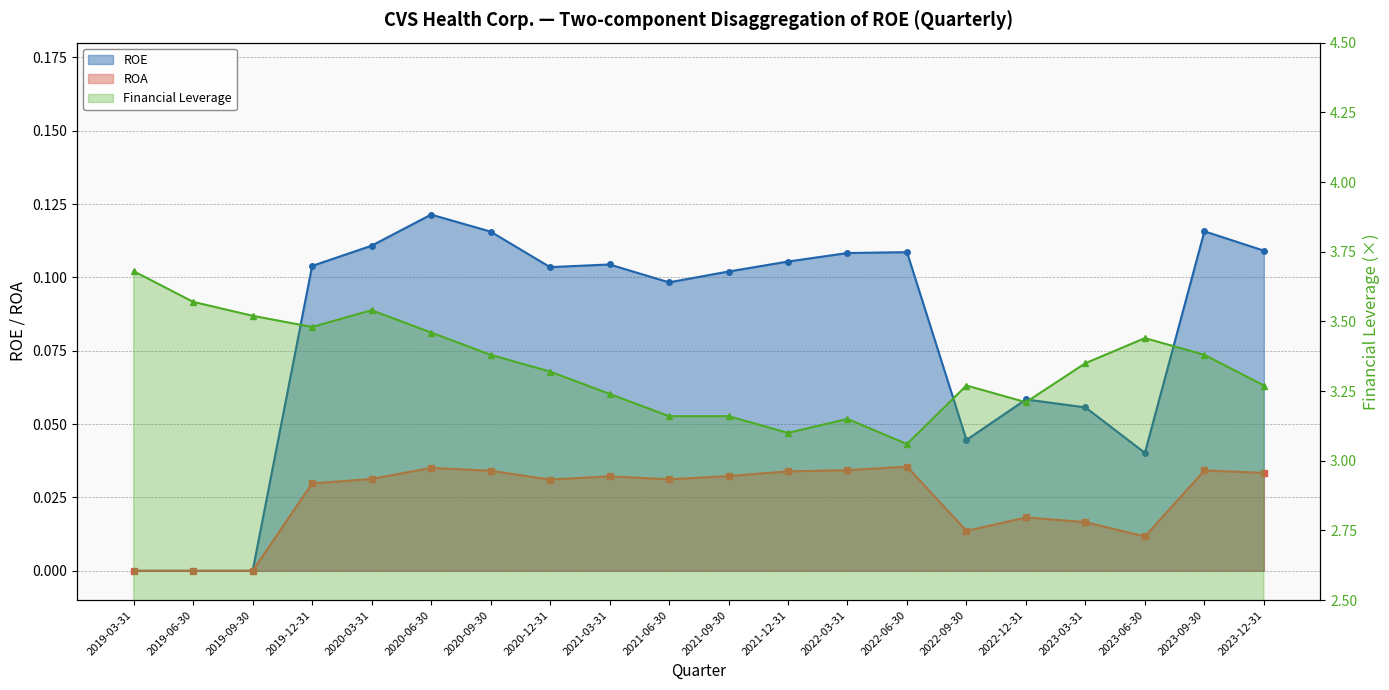

Which series has the largest total across all categories?

Financial Leverage